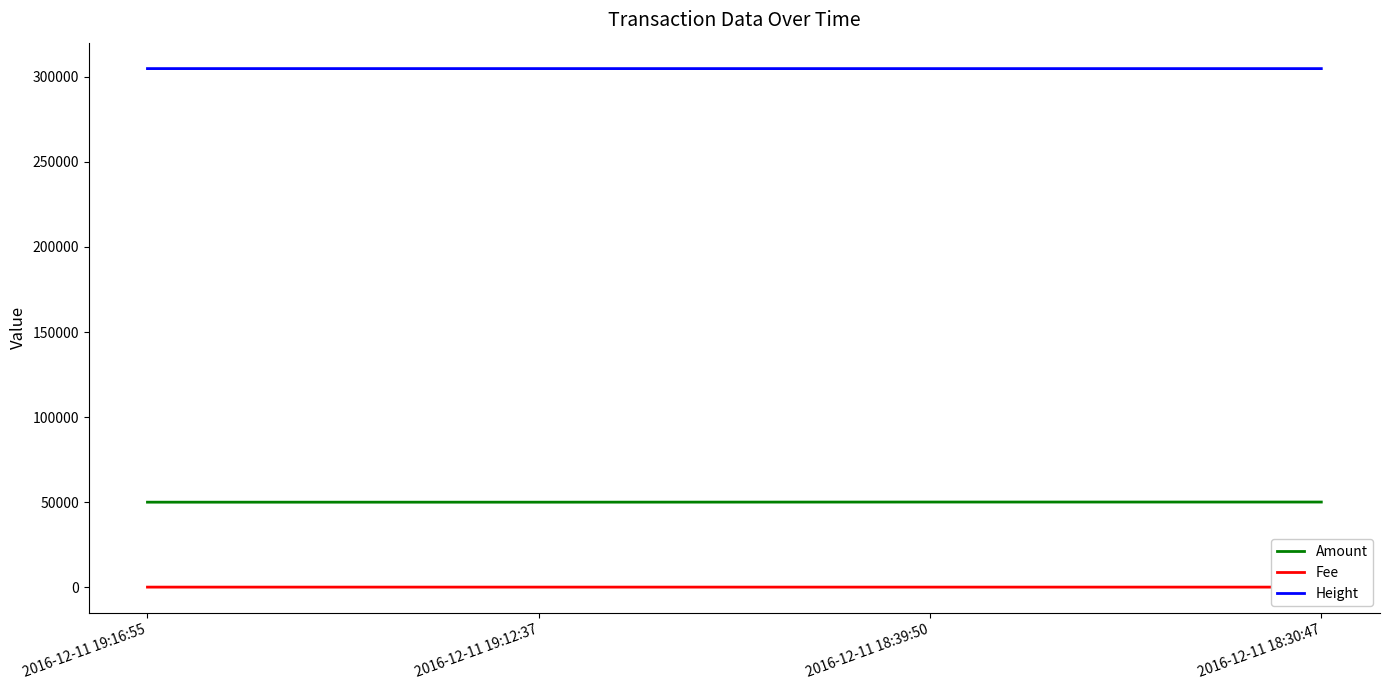

Reading left to right, extract all data points from this chart.

Amount: 49949	49950	50029	50030
Fee: 1	5	1	5
Height: 304903	304901	304891	304889